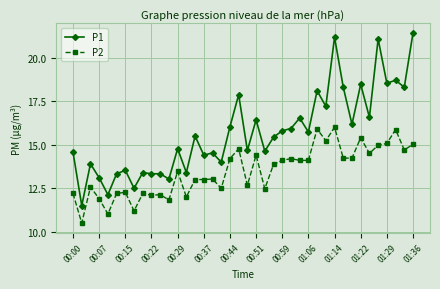

How many values in the P1 series exceed 15?

21